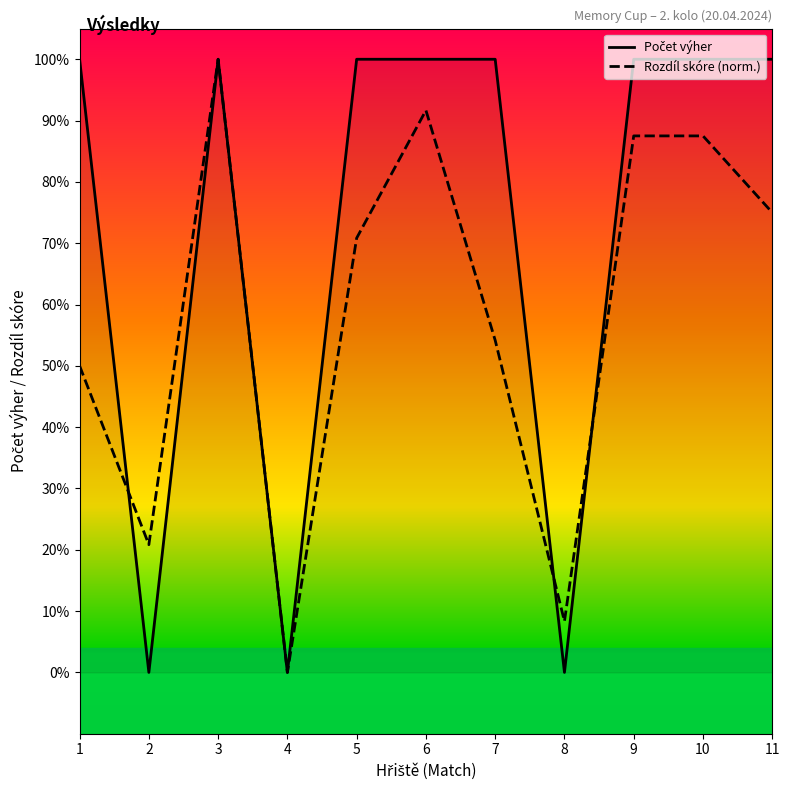

True or false: Počet výher has a value of 0.6 at 3.

False